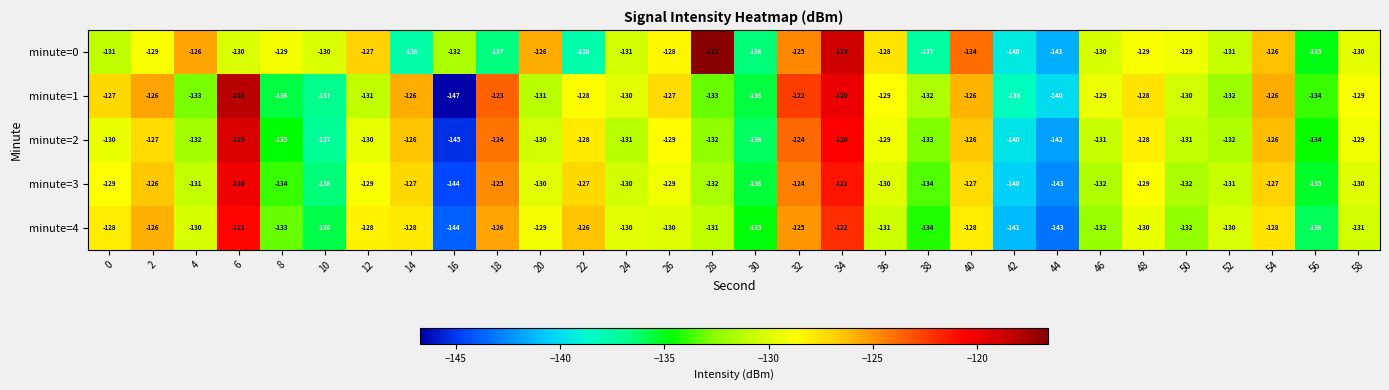

Is it true that minute=0 equals -41 at 50?

False